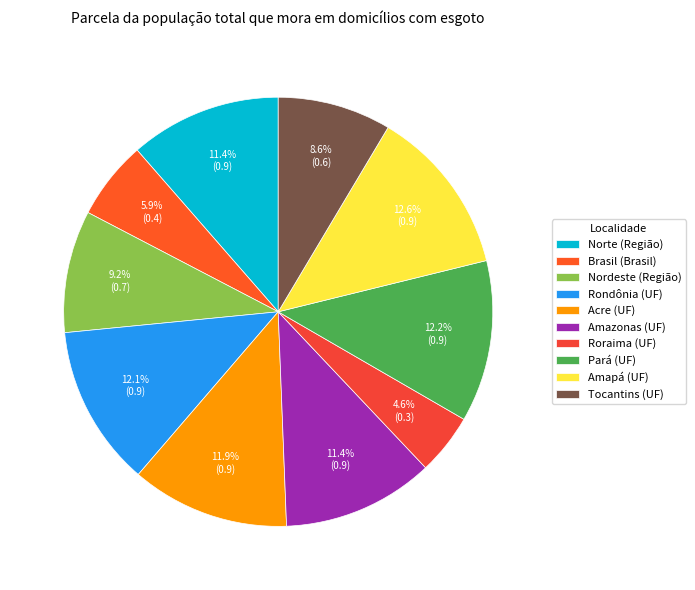

True or false: Roraima (UF) accounts for 13% of the total.

False